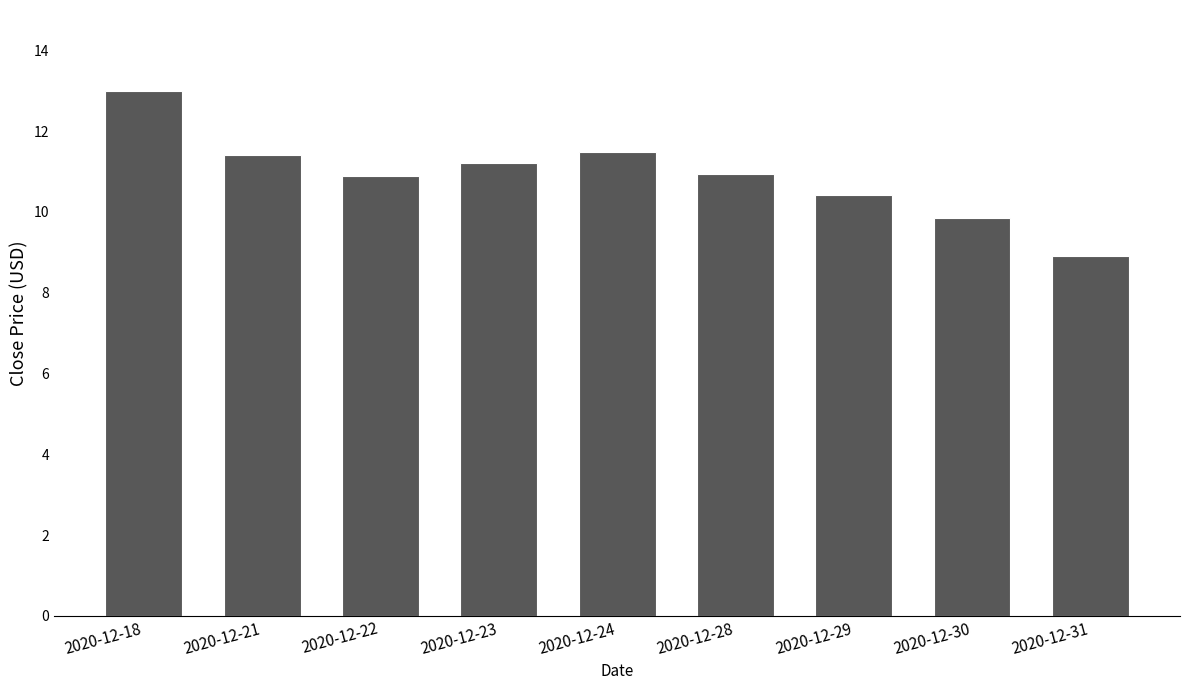

How many data points are less than 10?

2